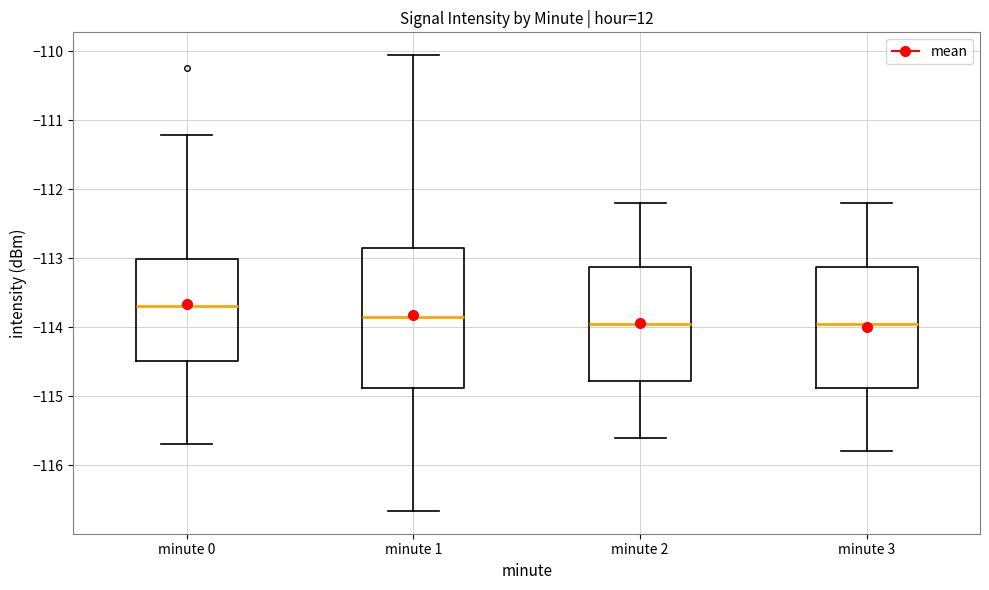

Reading left to right, read every box against the y-axis: the position of its median line, the range the box covers, and the ends of its whiskers. The values are not printed on the chart, so give them approximately, as read against the axis.

minute 0: median -113.7, box -114.5 to -113.0, whiskers -115.7 to -111.2
minute 1: median -113.9, box -114.9 to -112.8, whiskers -116.7 to -110.1
minute 2: median -113.9, box -114.8 to -113.1, whiskers -115.6 to -112.2
minute 3: median -113.9, box -114.9 to -113.1, whiskers -115.8 to -112.2